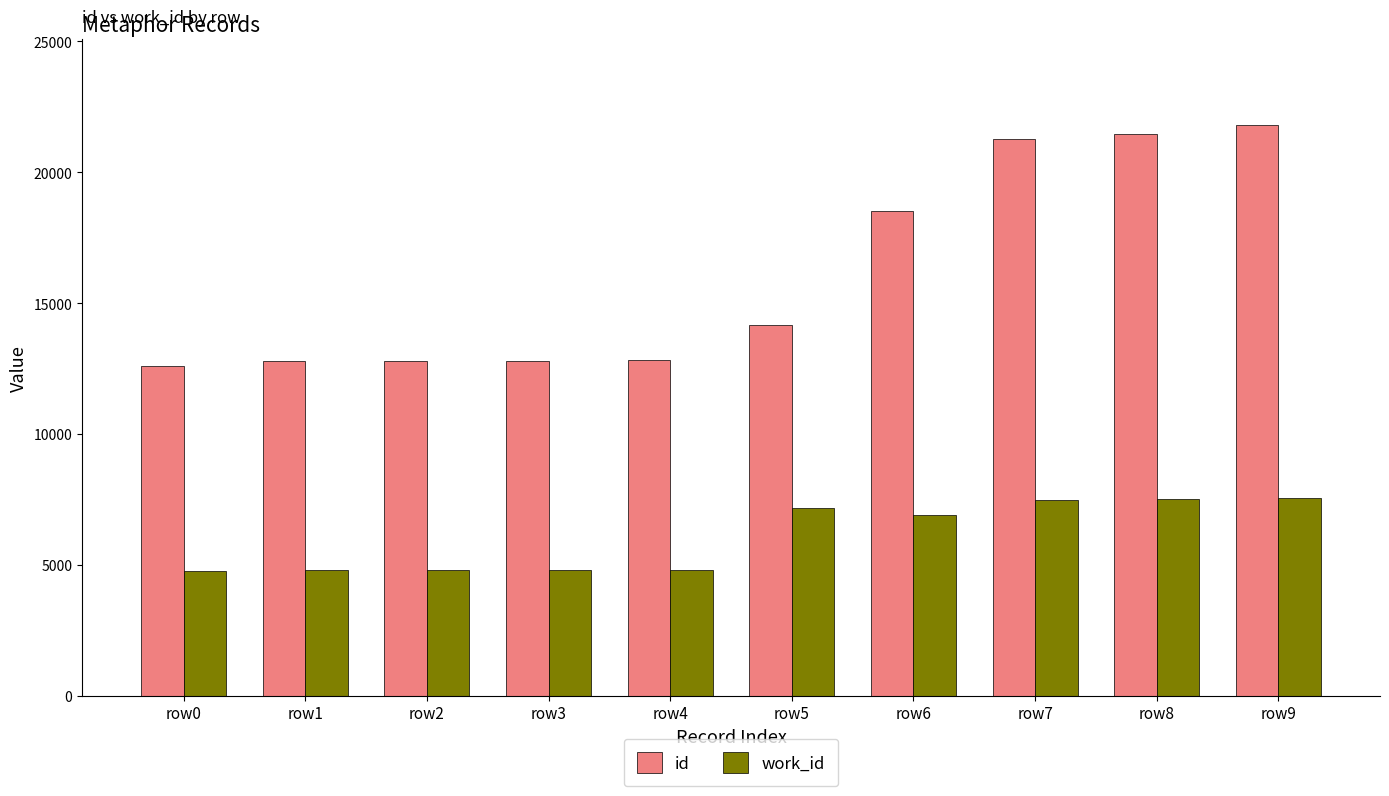

Count the number of categories in the chart.

10